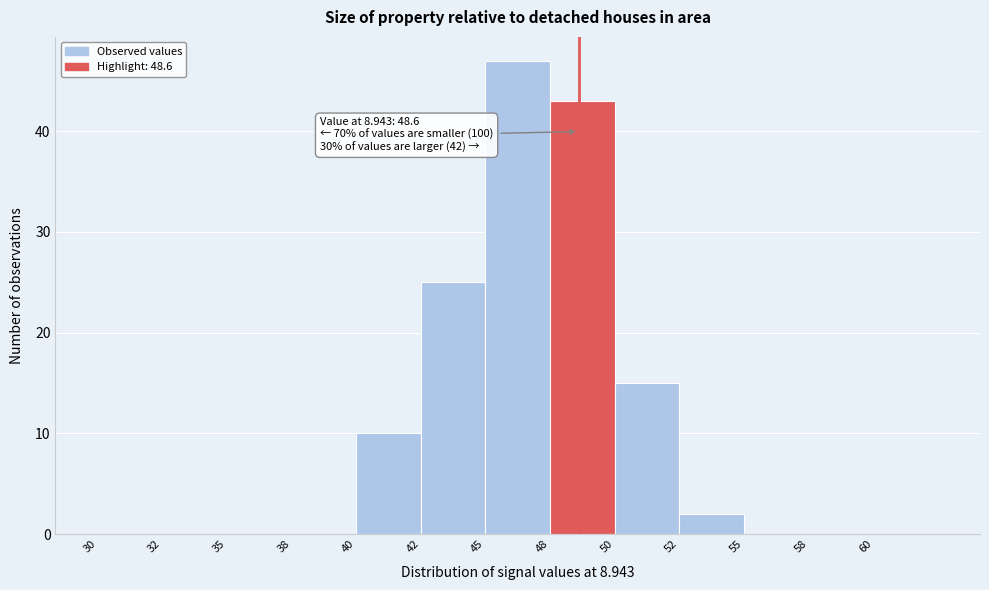

Reading right to left, what are all the values shown in this chart?

60=0	58=0	55=0	52=2	50=15	48=43	45=47	42=25	40=10	38=0	35=0	32=0	30=0